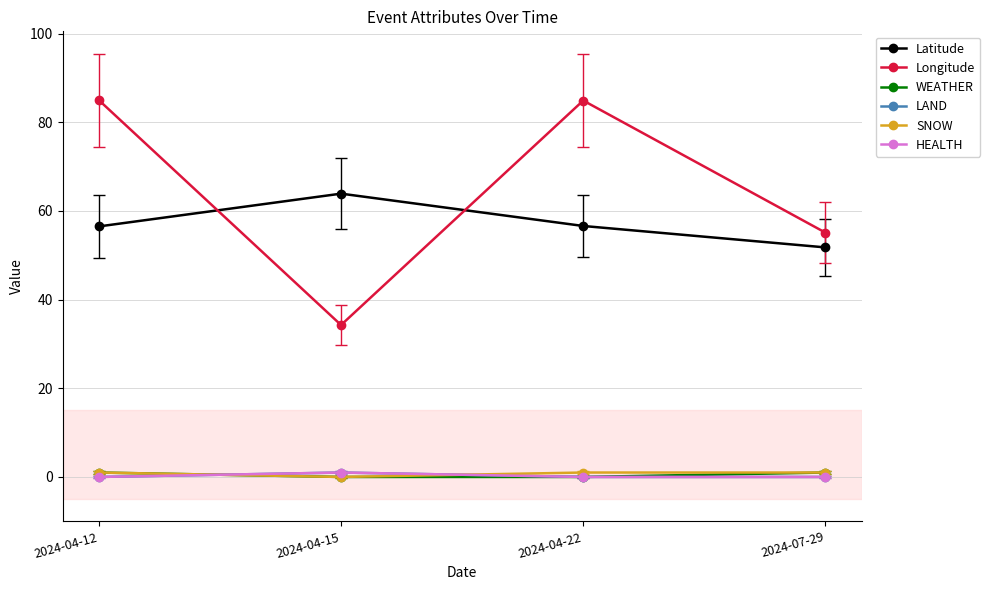

Is it true that Latitude equals 101.6 at 2024-04-22?

False